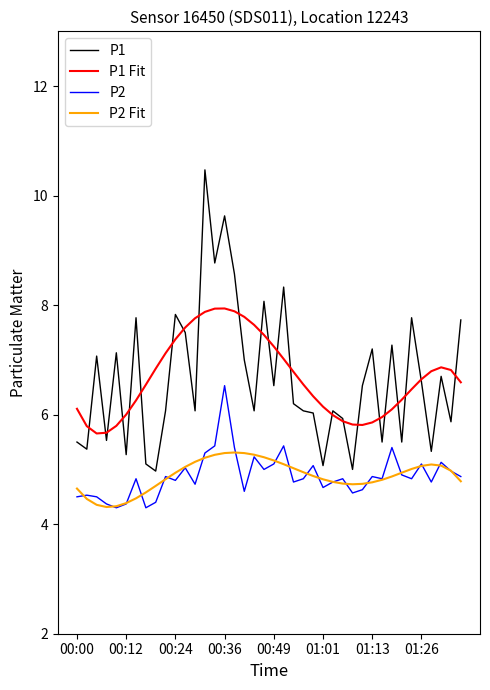

True or false: P1 and P2 Fit cross at least once.

False